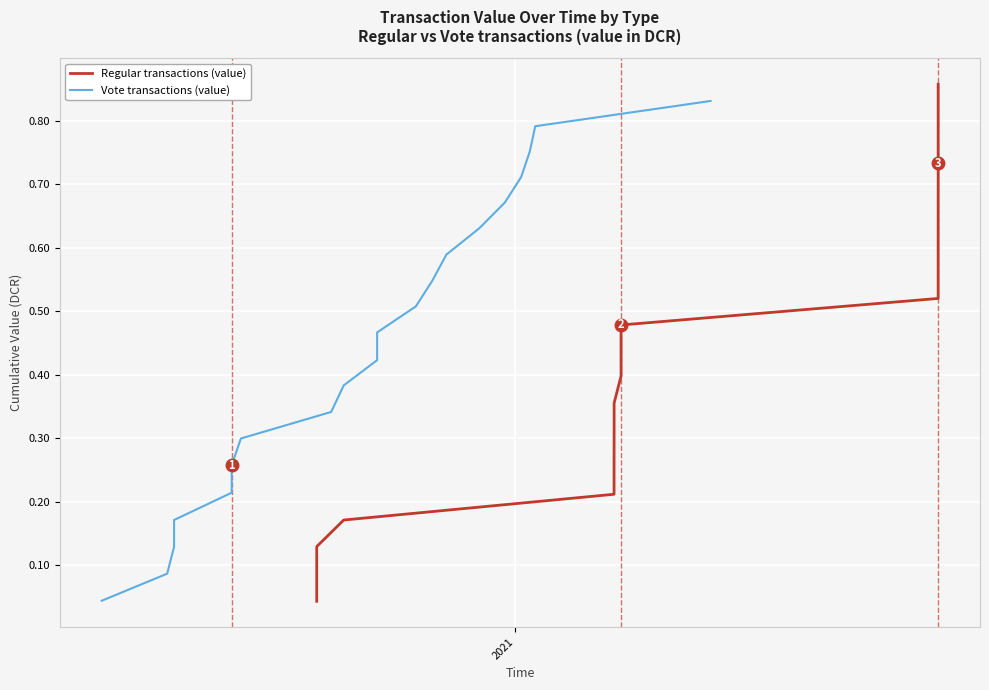

True or false: Vote transactions (value) has a value of 0.5 at 7.

False